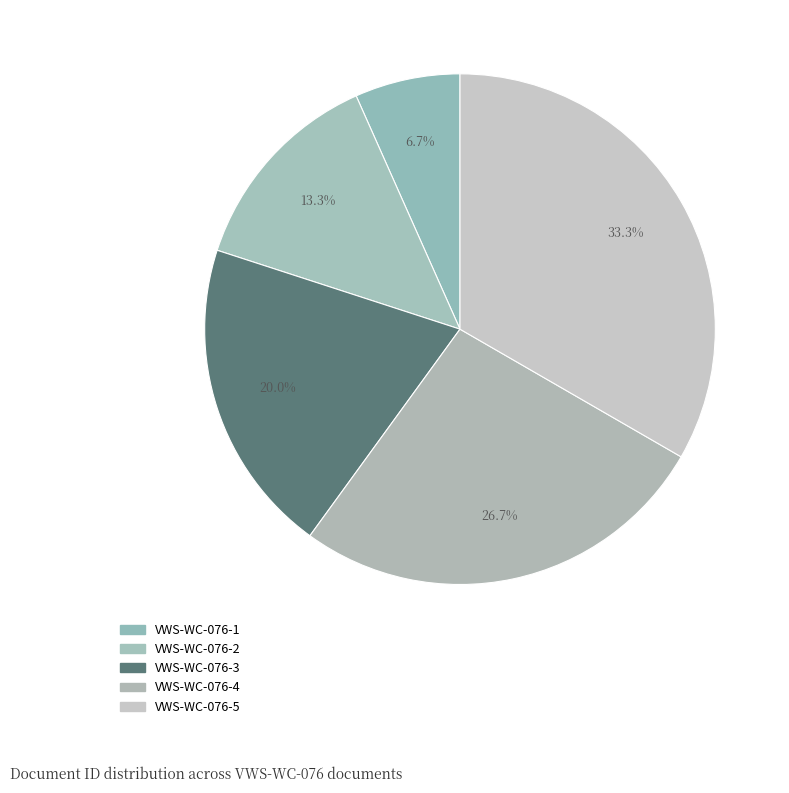

How many slices are in this pie chart?

5